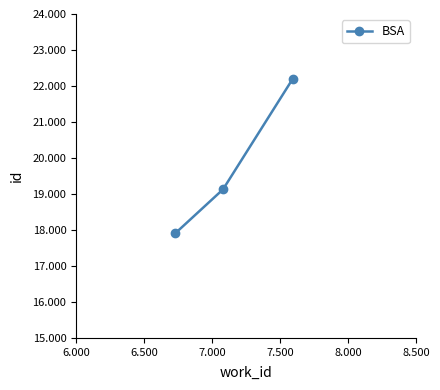

Count the values in the range 17906 to 22189.

3